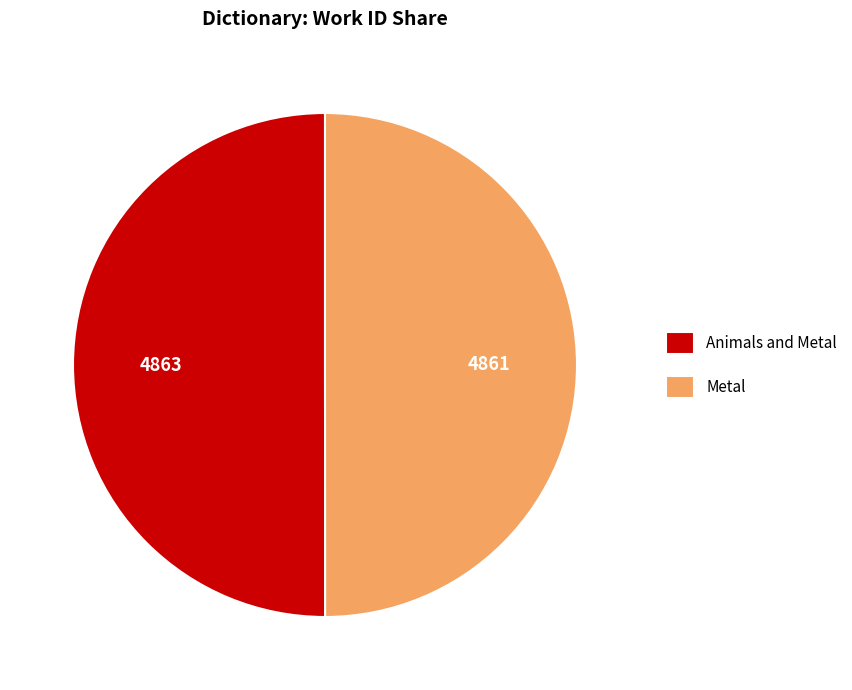

Is the sum of Animals and Metal and Metal greater than half?

Yes